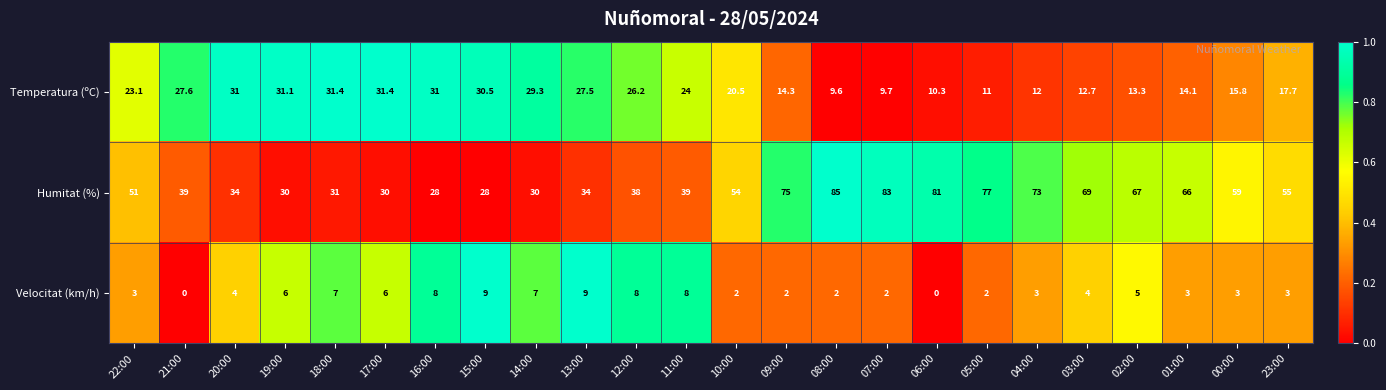

True or false: Velocitat (km/h) has a value of 3.1 at 07:00.

False